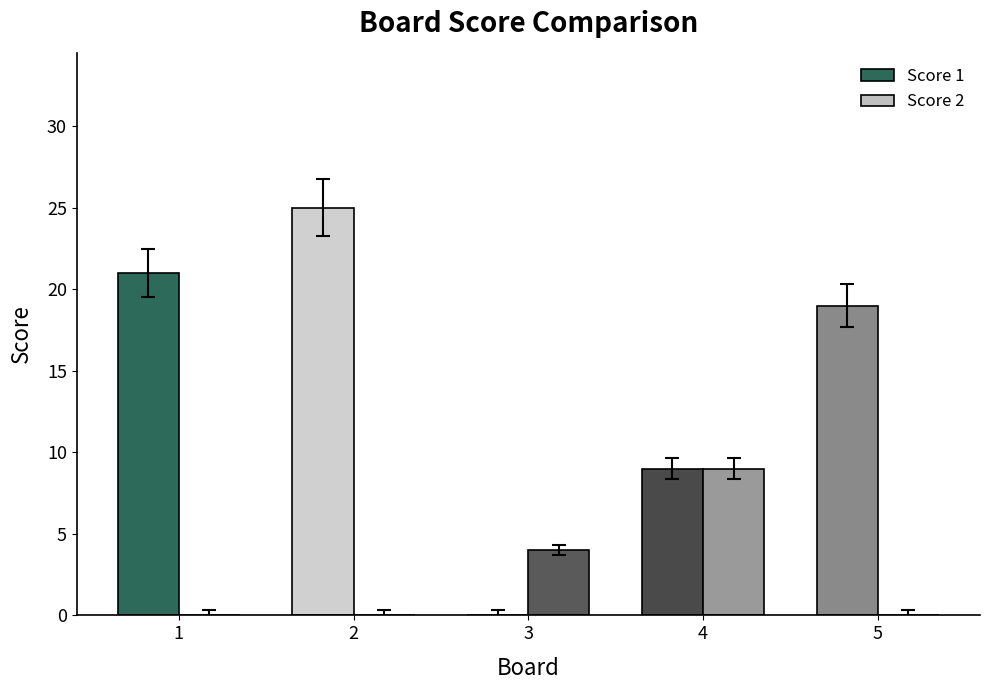

At which label does Score 2 reach its peak?

4